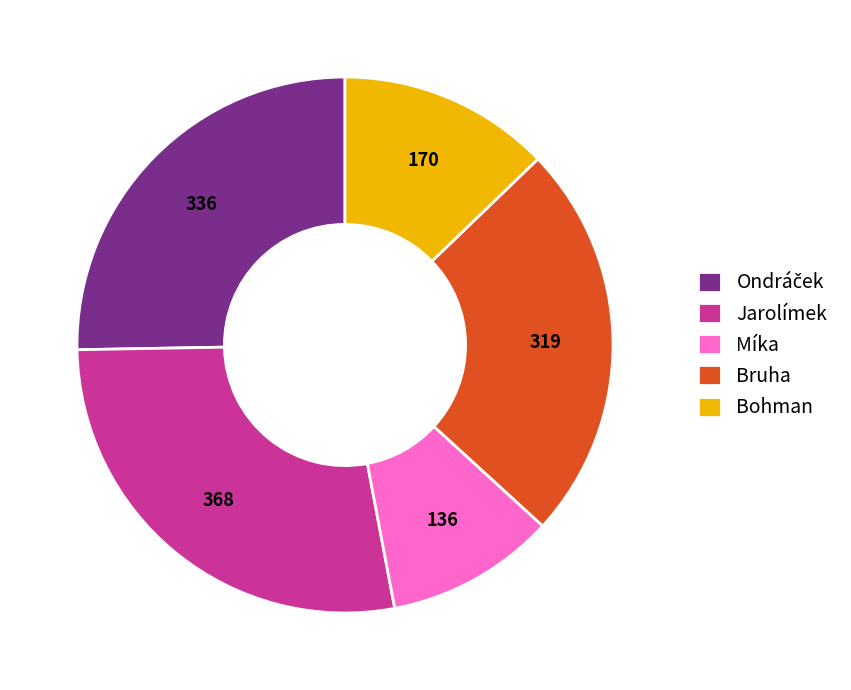

Between Jarolímek and Bohman, which is larger?

Jarolímek